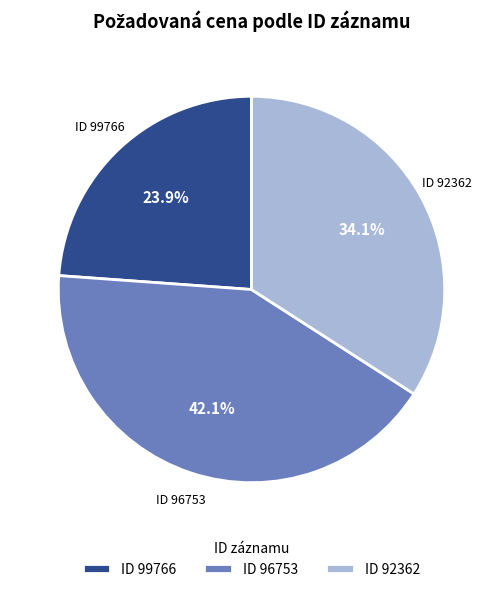

Rank the categories by value from highest to lowest.

ID 96753, ID 92362, ID 99766